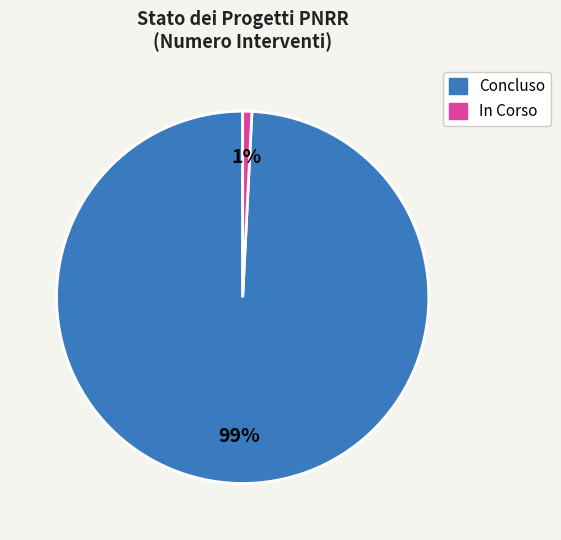

Count the number of slices in the pie.

2